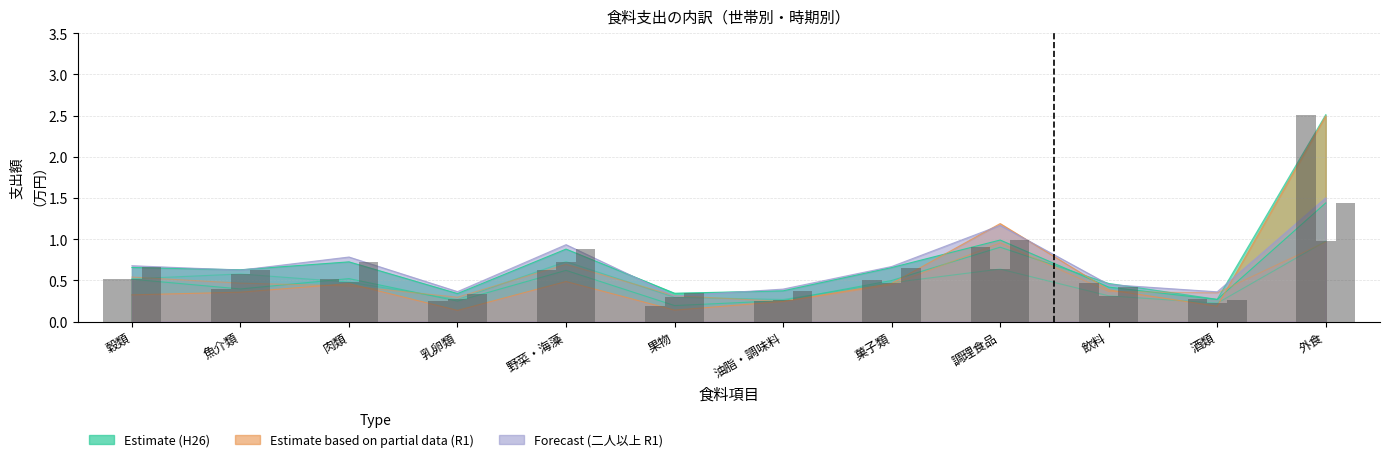

What is the maximum value shown in the chart?

2.5